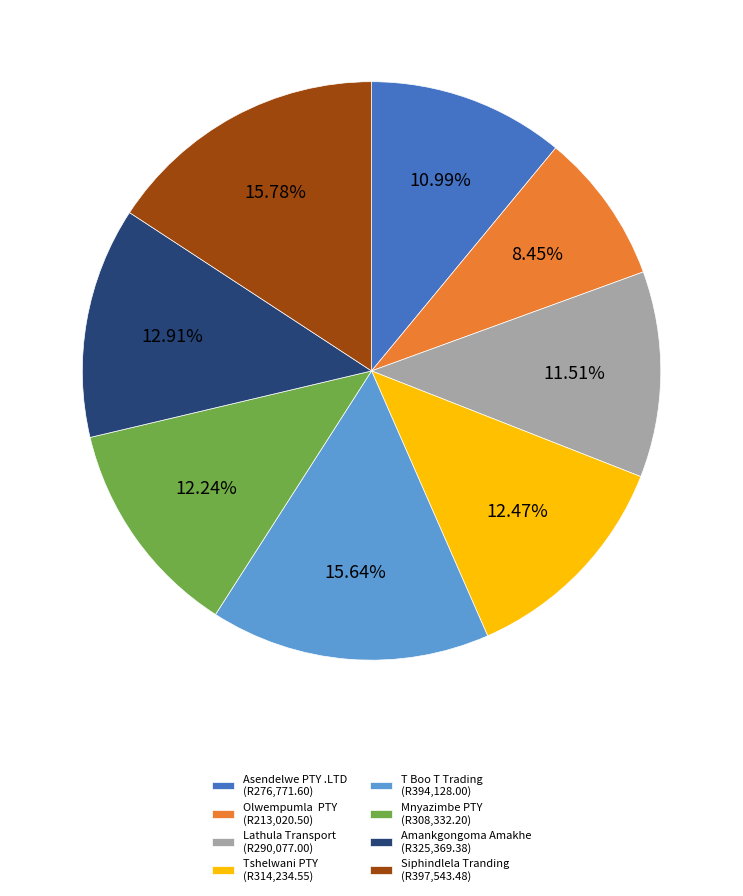

To the nearest percent, what is the difference between the Lathula Transport and Siphindlela Tranding slice percentages?

4%